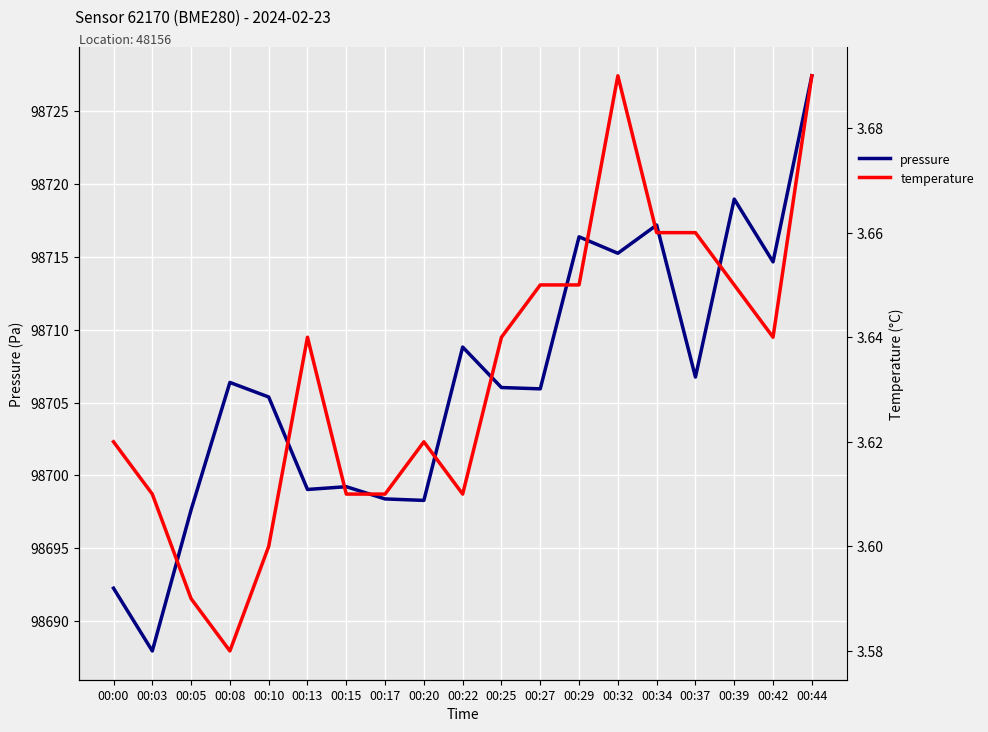

List the series in order of their overall mean, lowest first.

temperature, pressure